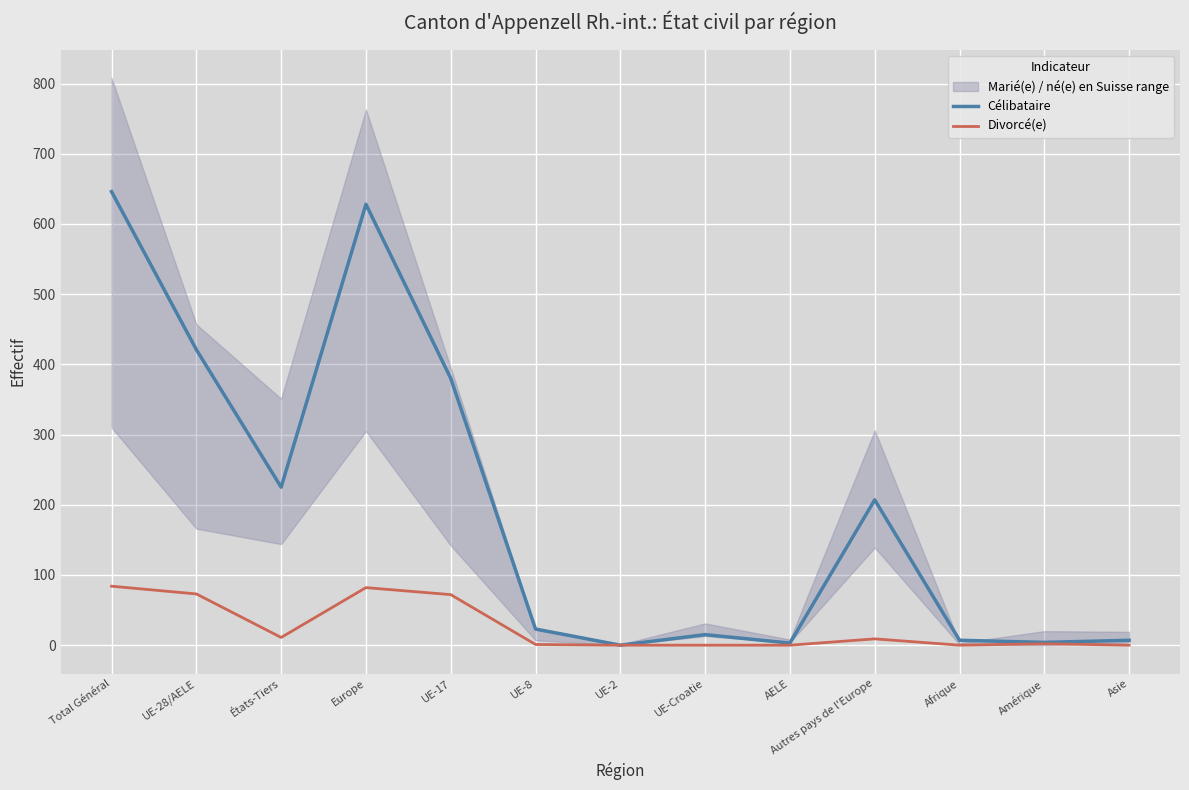

True or false: Célibataire and Divorcé(e) intersect in this chart.

False